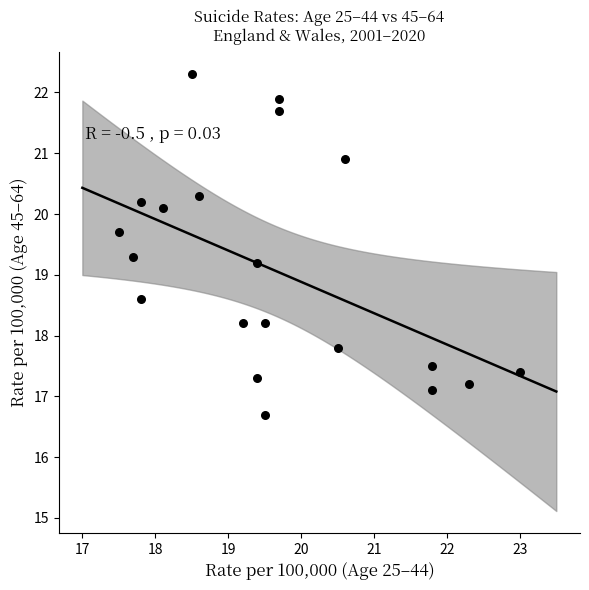

What Y value in the scatter plot is closest to 19?

19.2